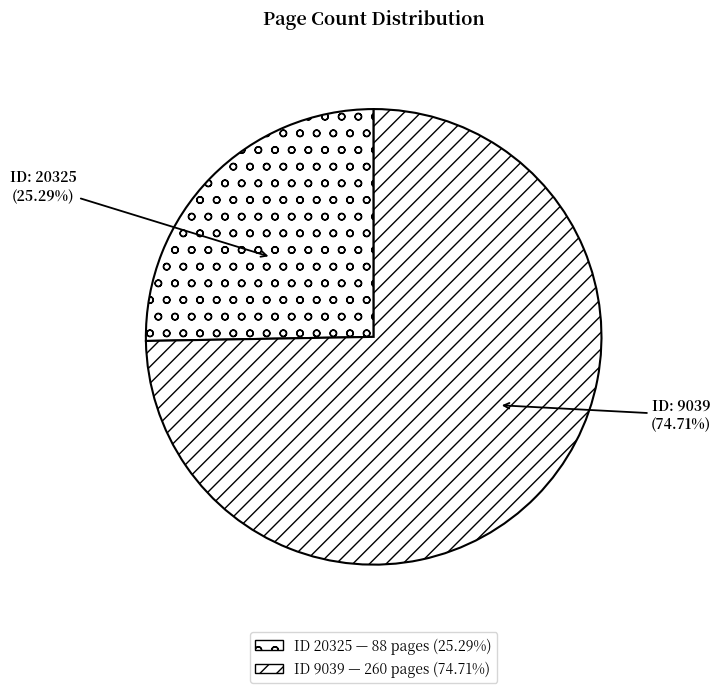

Does ID: 9039 (74.71%) account for over 50% of the chart?

Yes